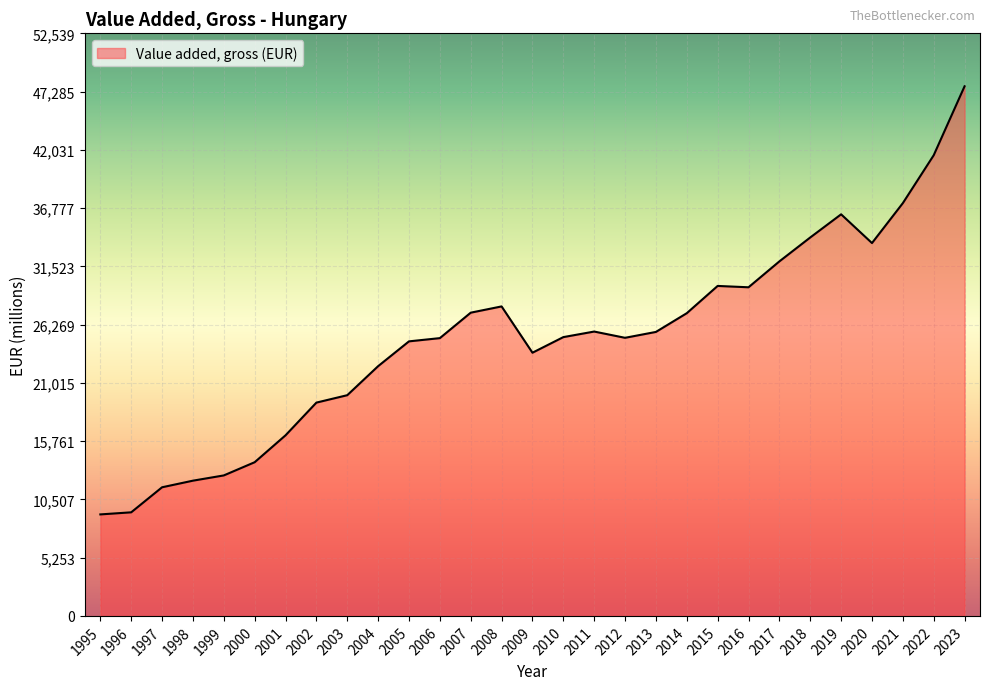

What is the change in value from 2003 to 2015?

+9853.2